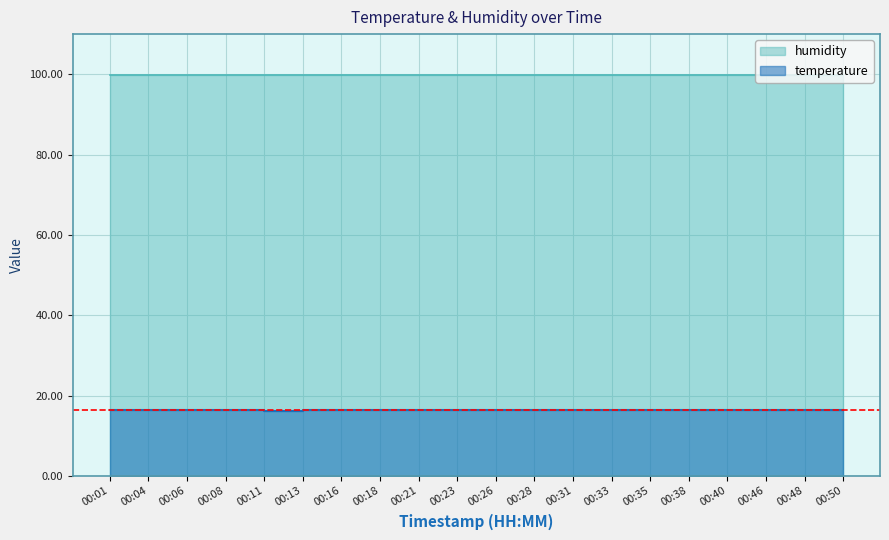

The value at 00:16 is 26.0. True or false?

False